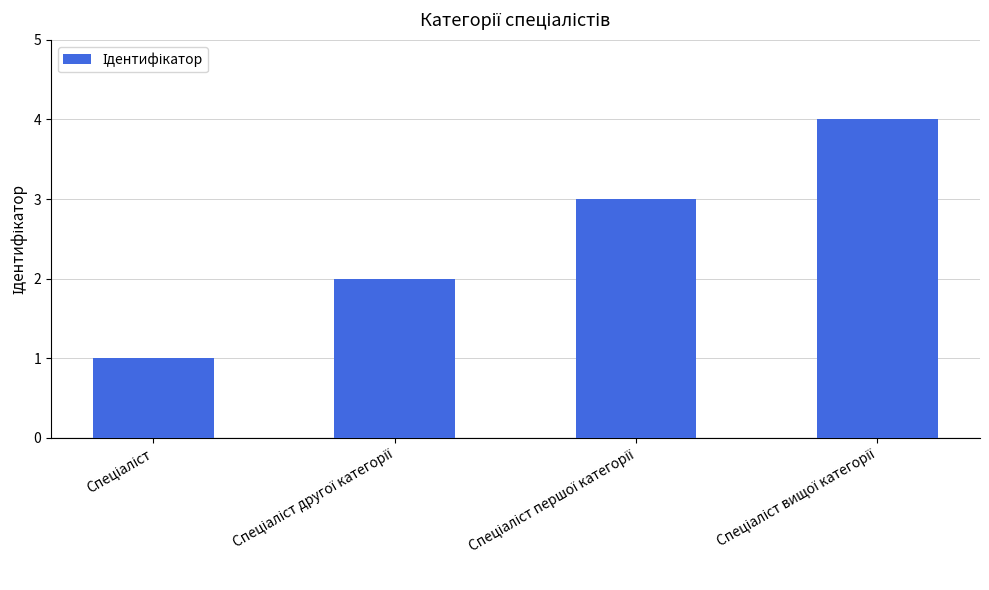

What is the maximum value shown in the chart?

4